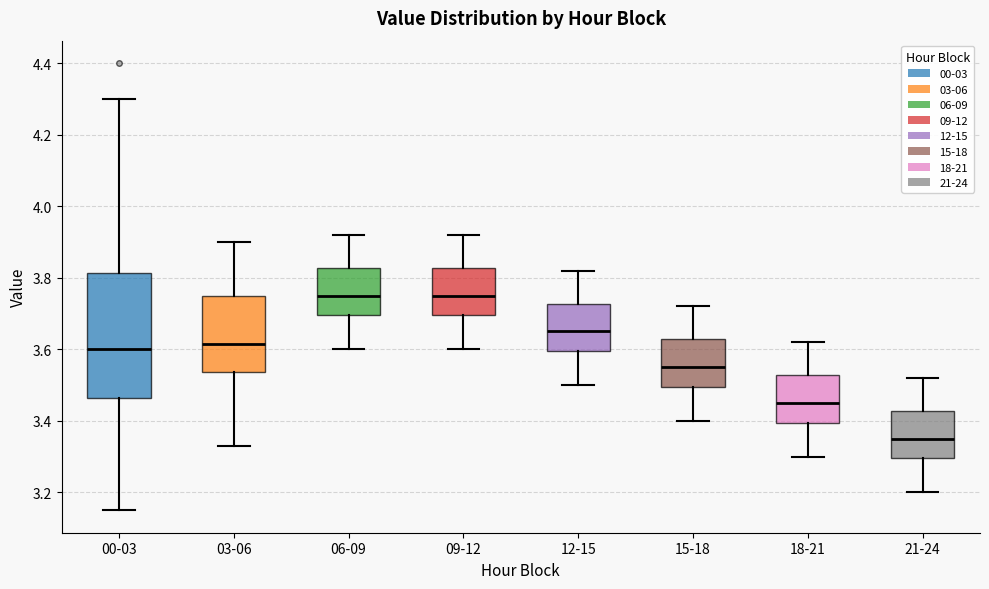

Reading left to right, read every box against the y-axis: the position of its median line, the range the box covers, and the ends of its whiskers. The values are not printed on the chart, so give them approximately, as read against the axis.

00-03: median 3.60, box 3.46 to 3.82, whiskers 3.16 to 4.30
03-06: median 3.62, box 3.54 to 3.76, whiskers 3.34 to 3.90
06-09: median 3.76, box 3.70 to 3.82, whiskers 3.60 to 3.92
09-12: median 3.76, box 3.70 to 3.82, whiskers 3.60 to 3.92
12-15: median 3.66, box 3.60 to 3.72, whiskers 3.50 to 3.82
15-18: median 3.56, box 3.50 to 3.62, whiskers 3.40 to 3.72
18-21: median 3.46, box 3.40 to 3.52, whiskers 3.30 to 3.62
21-24: median 3.36, box 3.30 to 3.42, whiskers 3.20 to 3.52